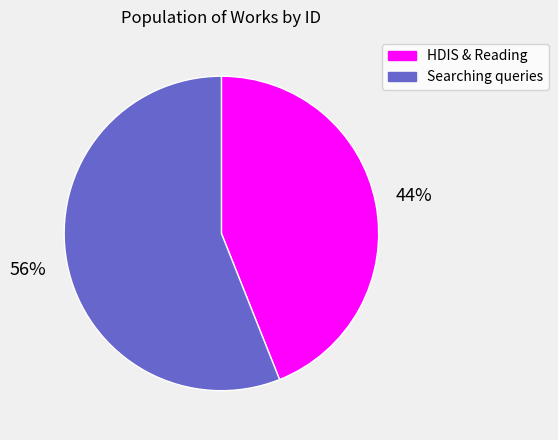

Which slice is the smallest?

HDIS & Reading